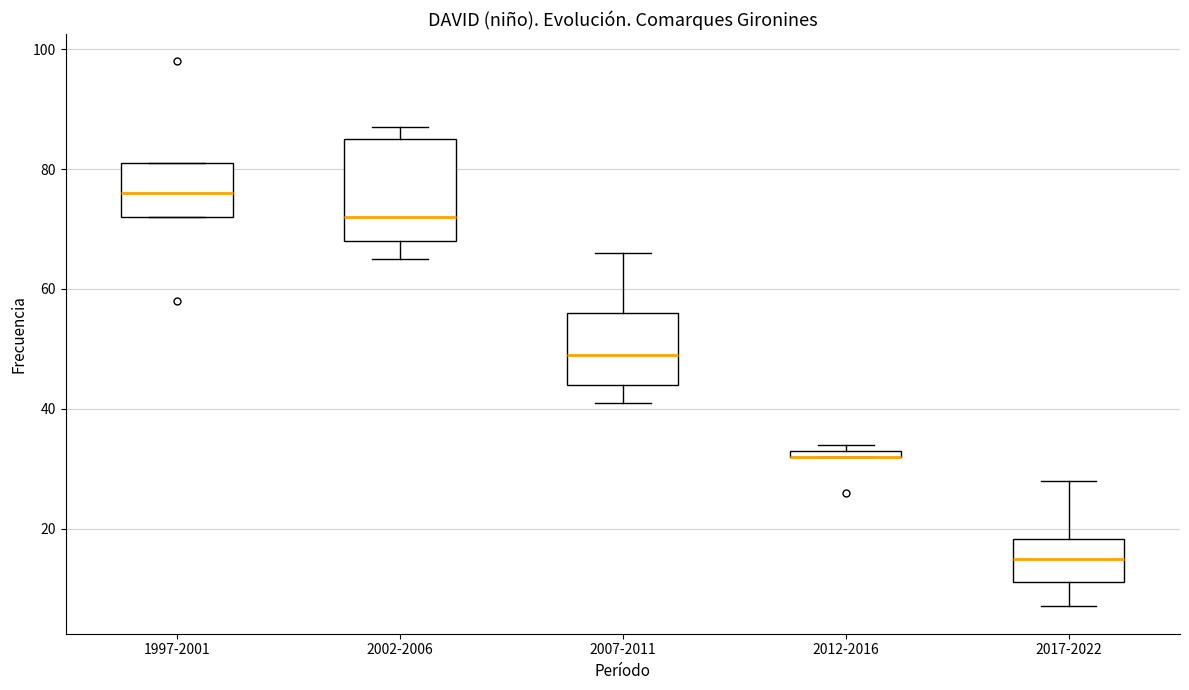

Comparing the boxes themselves (not the whiskers), which one is the tallest?

2002-2006